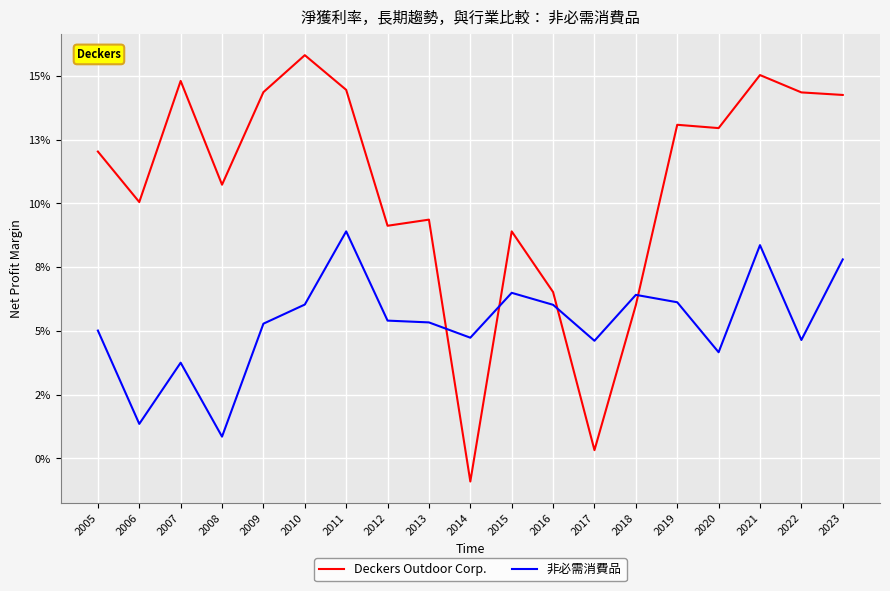

True or false: 非必需消費品 has a value of 0.0 at 2022.

False